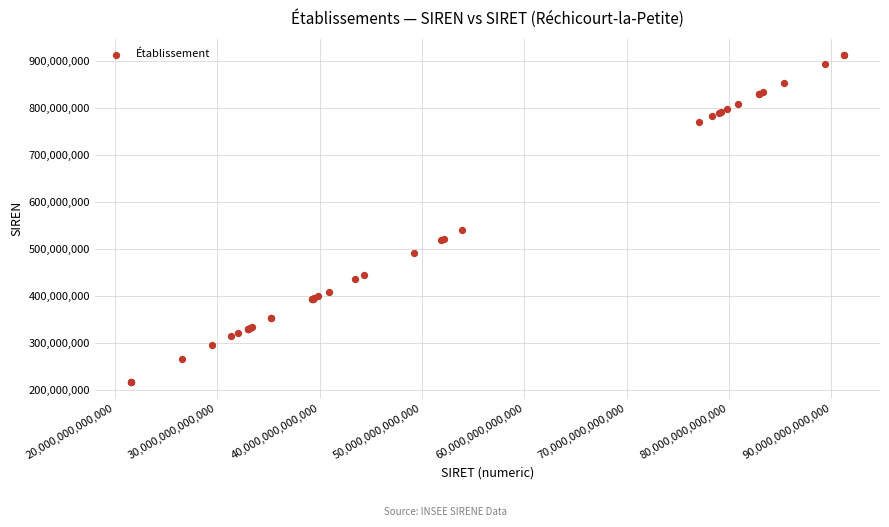

What Y value in the scatter plot is closest to 564080488?

539496984